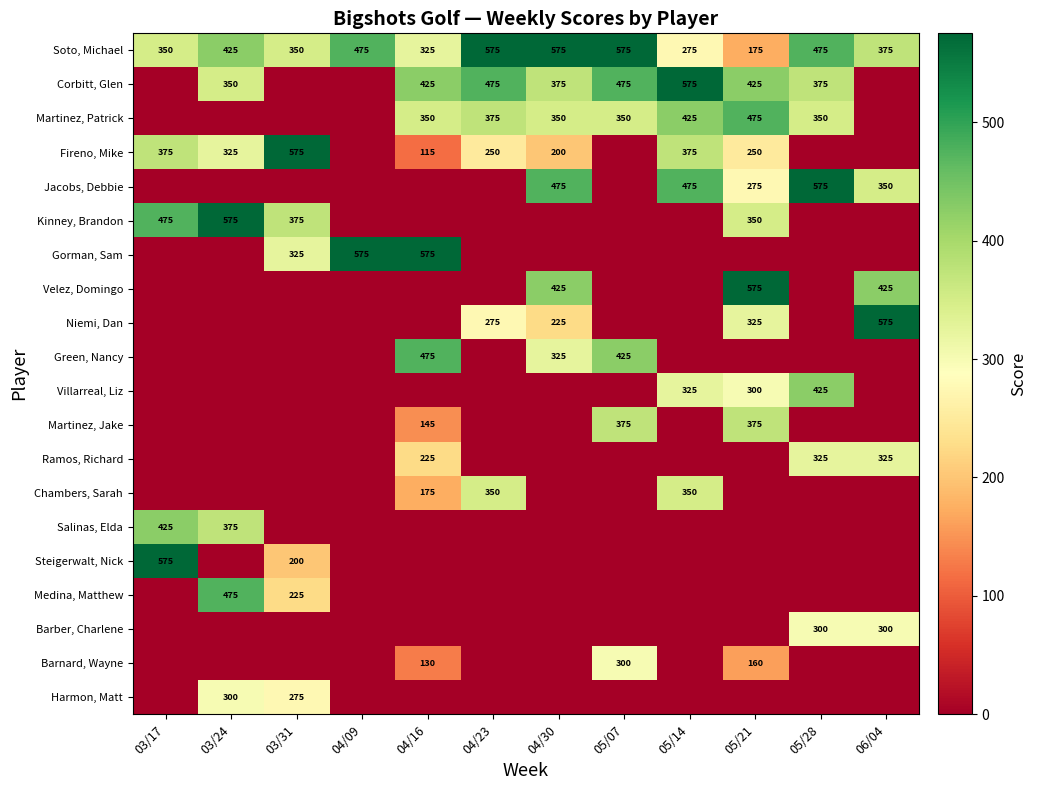

How many series are shown in this chart?

20